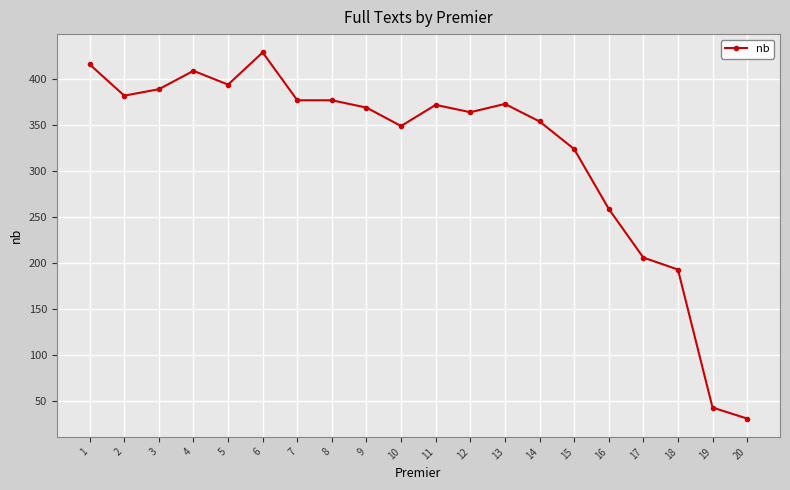

What is the sum of all values?

6410